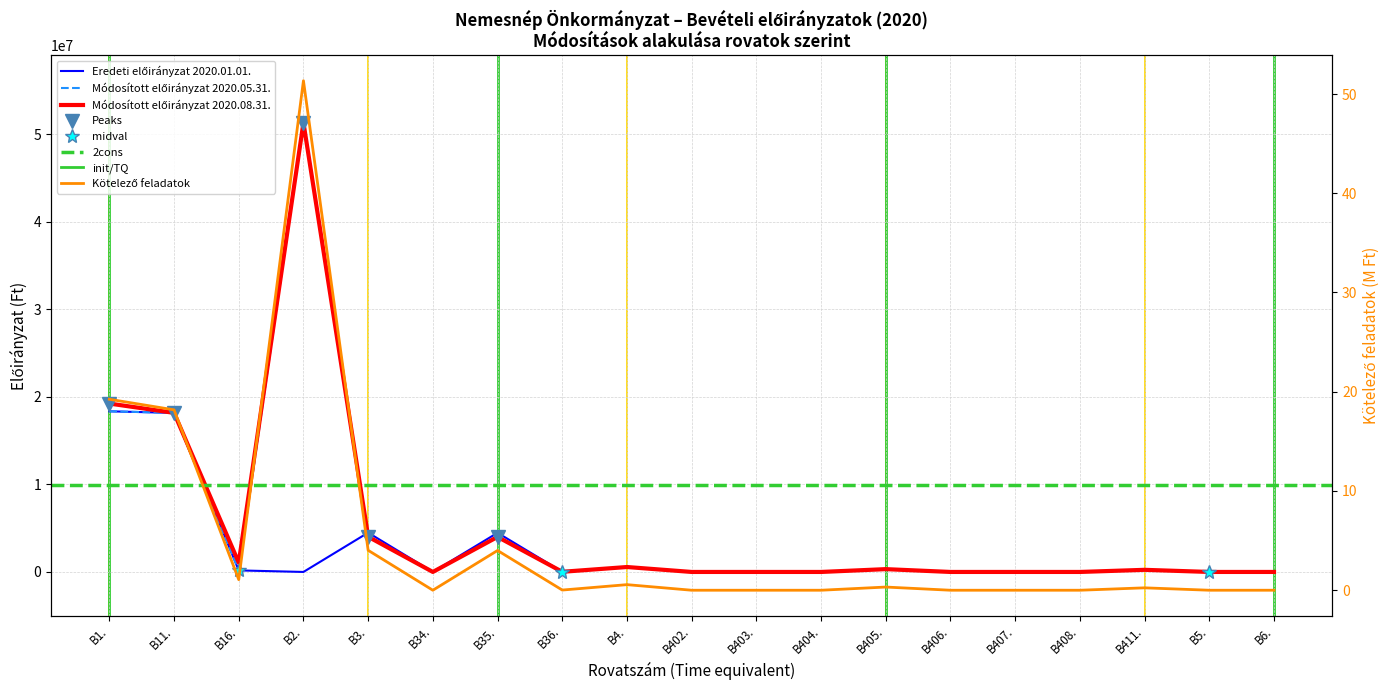

Reading left to right, transcribe all the data shown in this chart.

Módosított előirányzat 2020.08.31.: B1.=19242720.0	B11.=18177132.0	B16.=1065588.0	B2.=51338937.0	B3.=4022269.0	B34.=0.0	B35.=4004269.0	B36.=18000.0	B4.=563000.0	B402.=0.0	B403.=0.0	B404.=0.0	B405.=321000.0	B406.=0.0	B407.=0.0	B408.=0.0	B411.=242000.0	B5.=0.0	B6.=0.0
Eredeti előirányzat 2020.01.01.: B1.=18354132.0	B11.=18177132.0	B16.=177000.0	B2.=0.0	B3.=4490000.0	B34.=0.0	B35.=4472000.0	B36.=18000.0	B4.=563000.0	B402.=0.0	B403.=0.0	B404.=0.0	B405.=321000.0	B406.=0.0	B407.=0.0	B408.=0.0	B411.=242000.0	B5.=0.0	B6.=0.0
Módosított előirányzat 2020.05.31.: B1.=18354132.0	B11.=18177132.0	B16.=177000.0	B2.=51338937.0	B3.=4022269.0	B34.=0.0	B35.=4004269.0	B36.=18000.0	B4.=563000.0	B402.=0.0	B403.=0.0	B404.=0.0	B405.=321000.0	B406.=0.0	B407.=0.0	B408.=0.0	B411.=242000.0	B5.=0.0	B6.=0.0
Kötelező feladatok: B1.=19.2	B11.=18.2	B16.=1.1	B2.=51.3	B3.=4.0	B34.=0.0	B35.=4.0	B36.=0.0	B4.=0.6	B402.=0.0	B403.=0.0	B404.=0.0	B405.=0.3	B406.=0.0	B407.=0.0	B408.=0.0	B411.=0.2	B5.=0.0	B6.=0.0